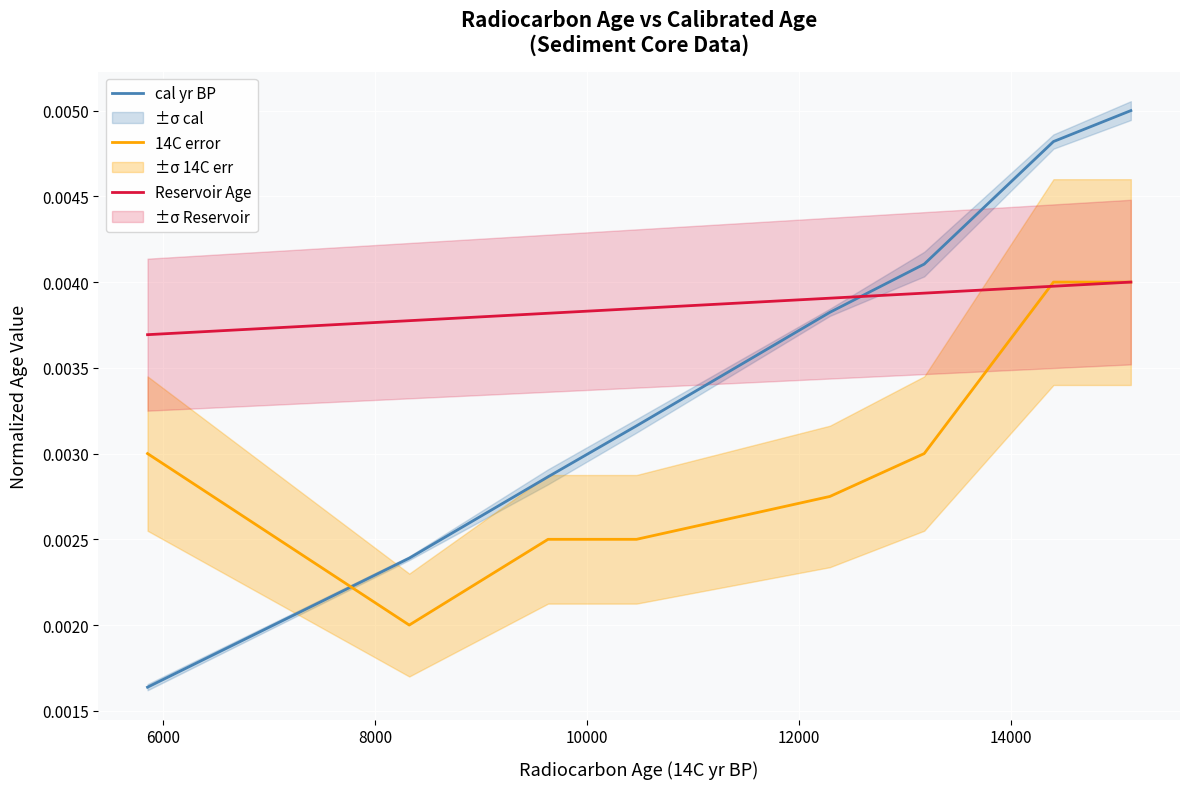

True or false: cal yr BP and 14C error cross at least once.

True